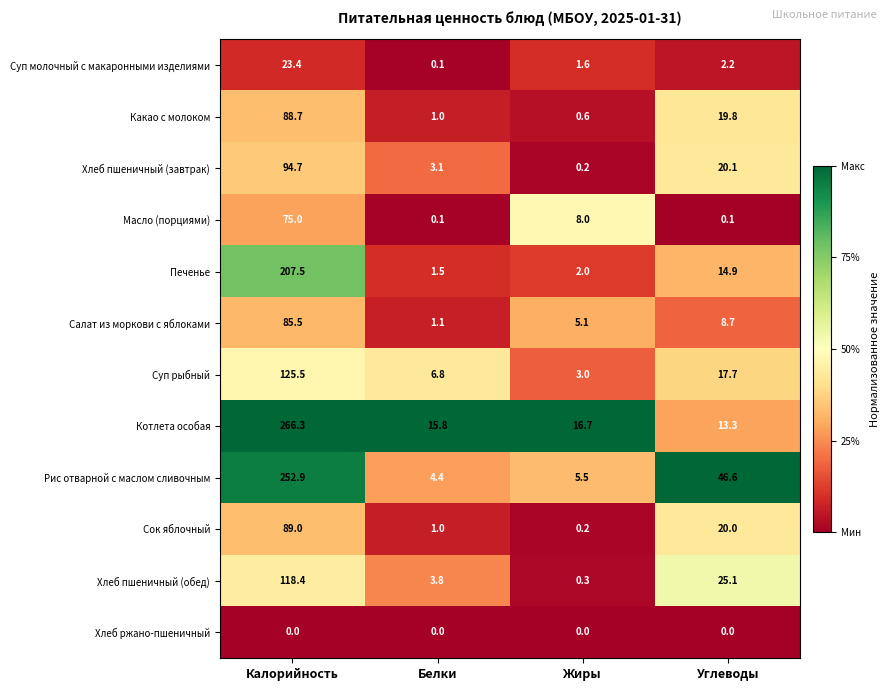

Which series has the widest spread of values?

Котлета особая